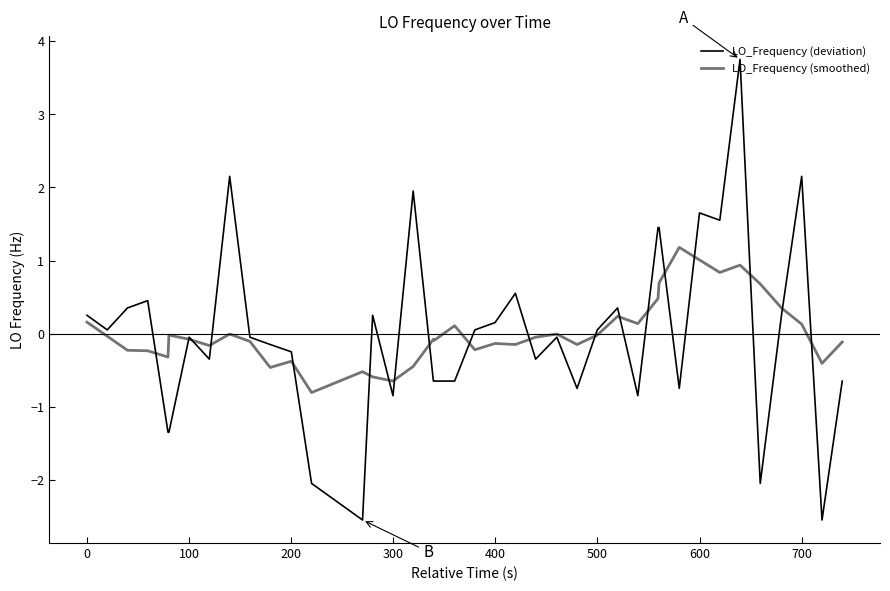

Does the chart display data point markers on the line(s)?

No